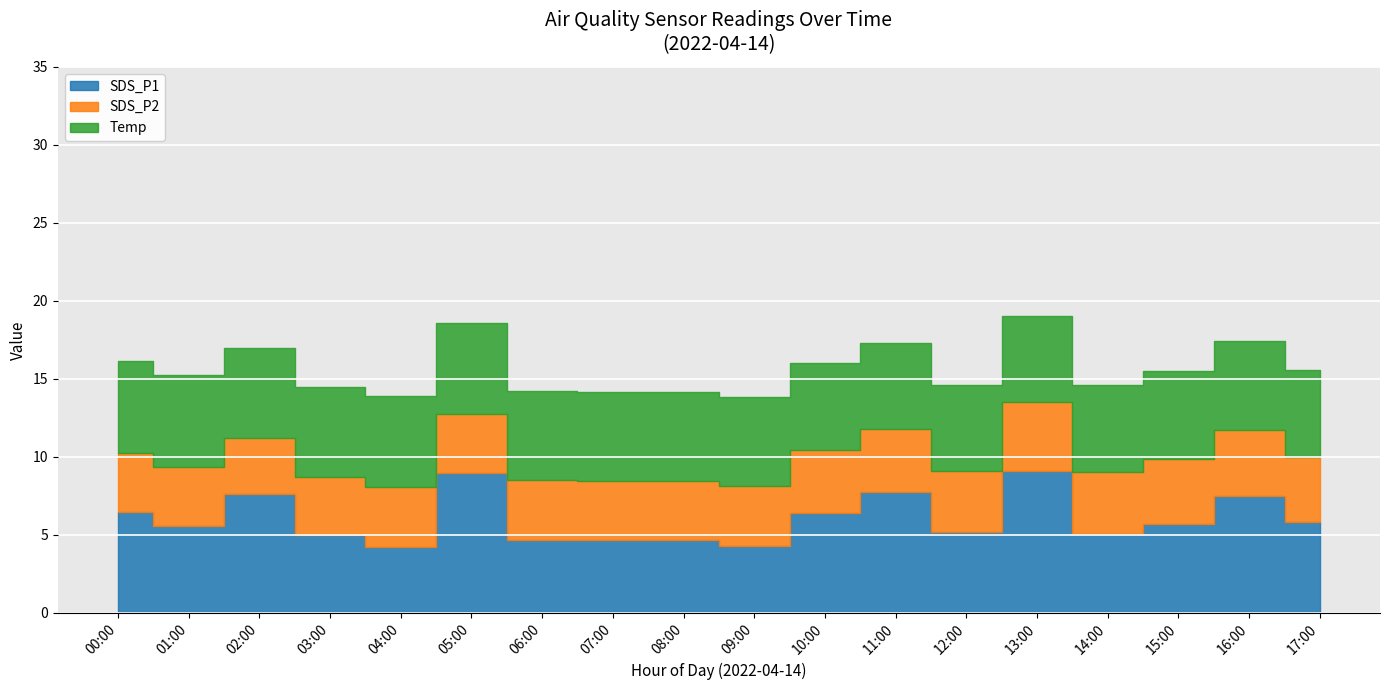

True or false: SDS_P1 and SDS_P2 intersect in this chart.

False